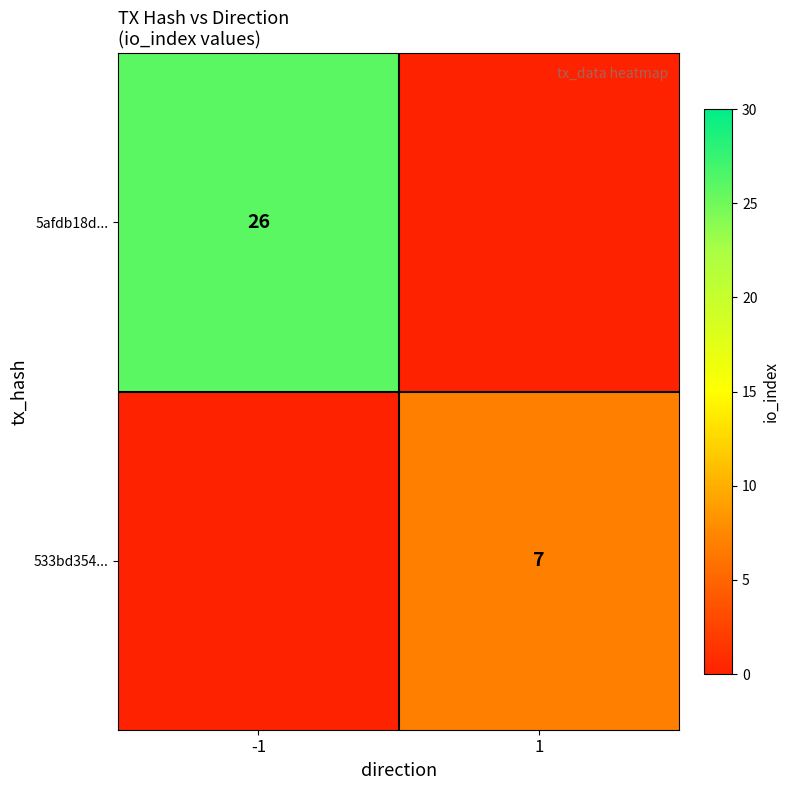

Is the value of 5afdb18d... at -1 greater than the value of 533bd354... at 1?

Yes